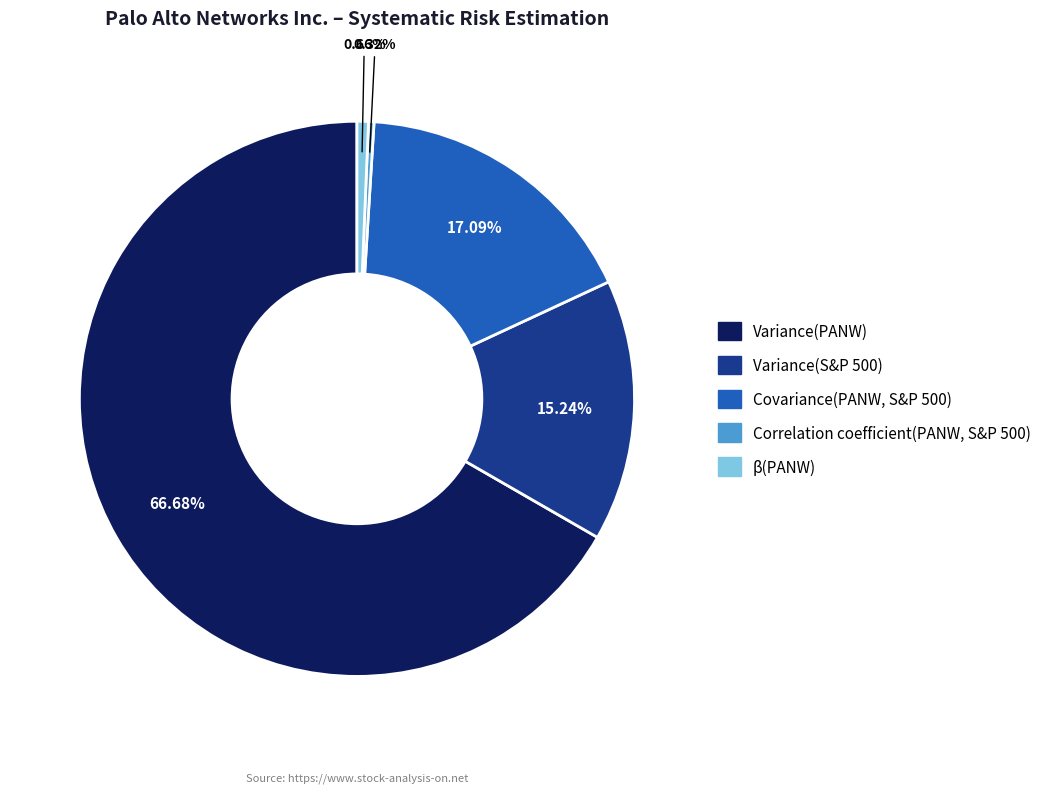

Which slice represents more than half of the pie?

Variance(PANW)